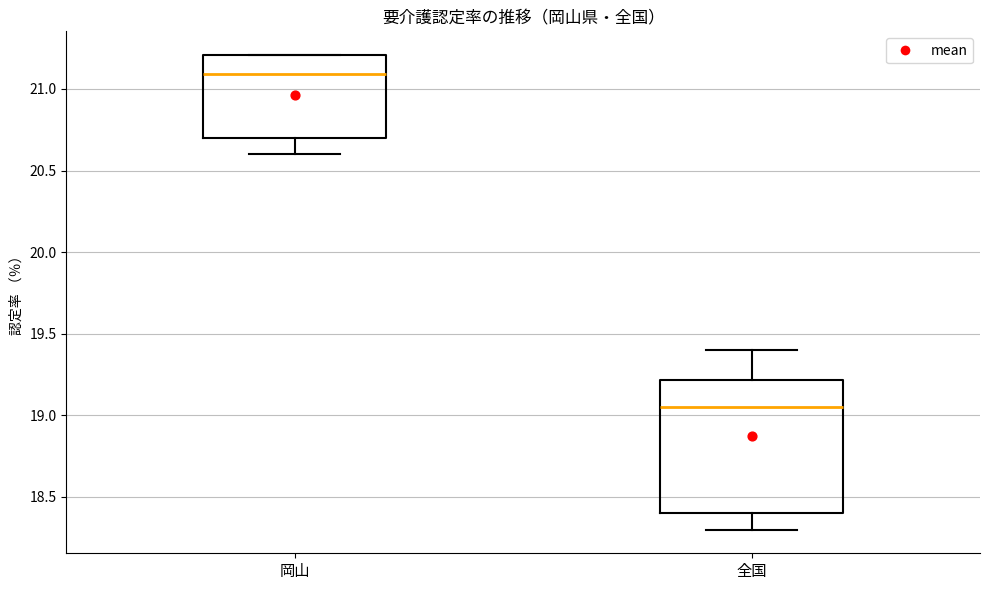

Where does the lower whisker of the box for 全国 end on the y-axis? The values are not printed on the chart, so give them approximately, as read against the axis.

18.30